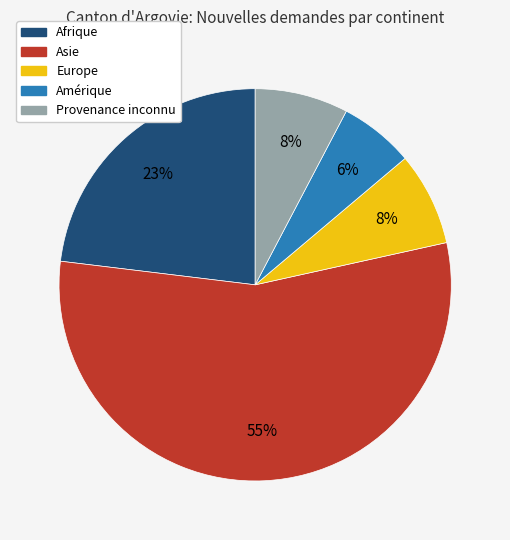

Is the sum of Asie and Europe greater than half?

Yes